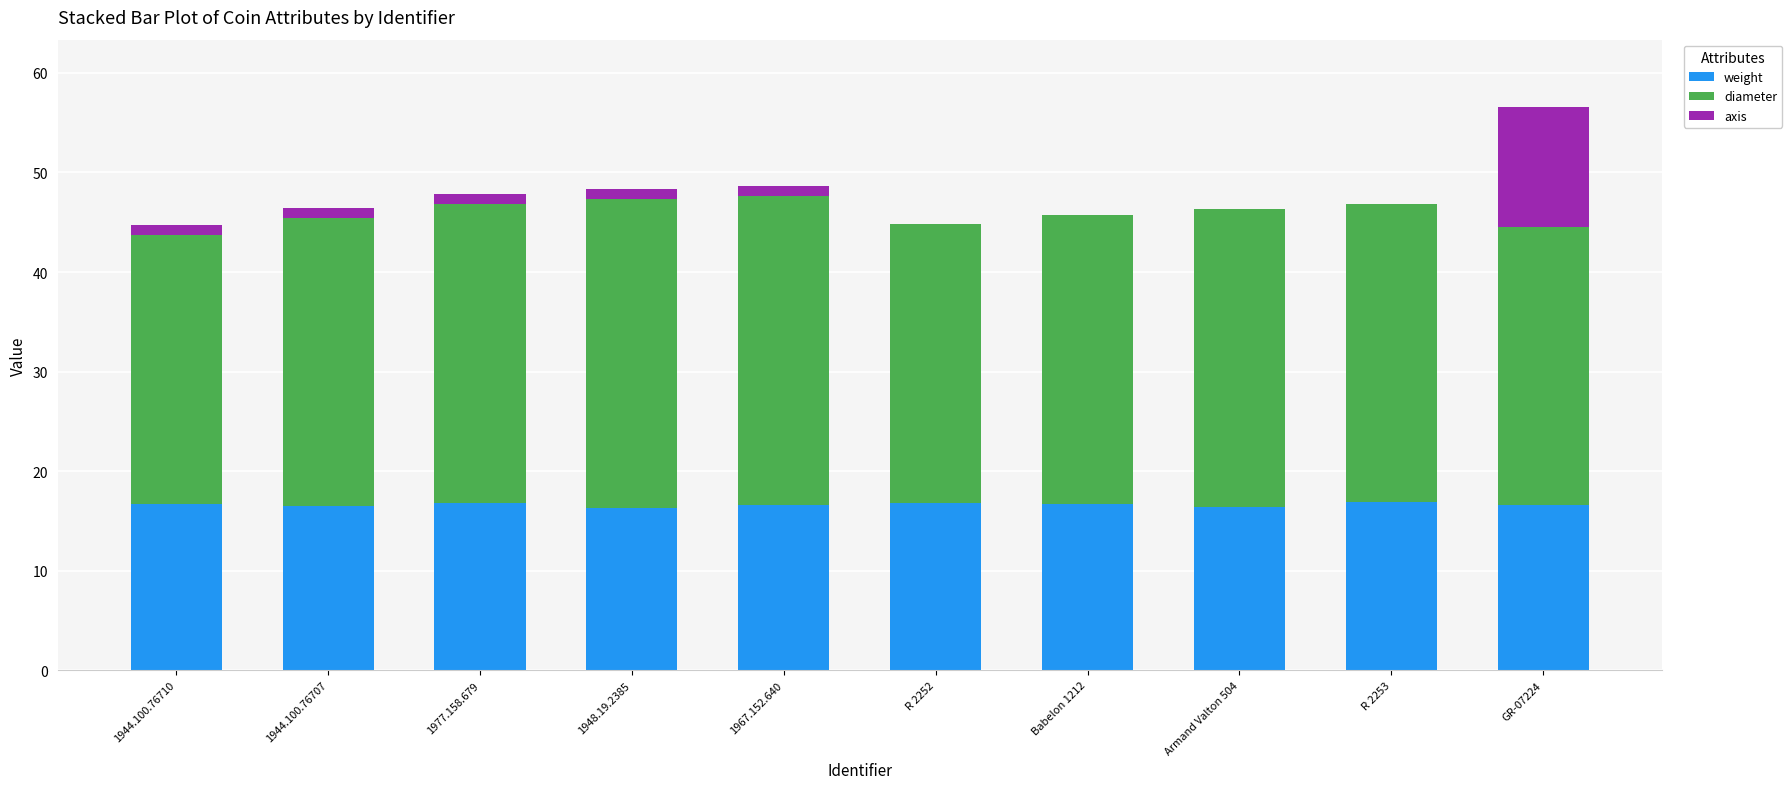

What is the highest value of the weight series?

16.9